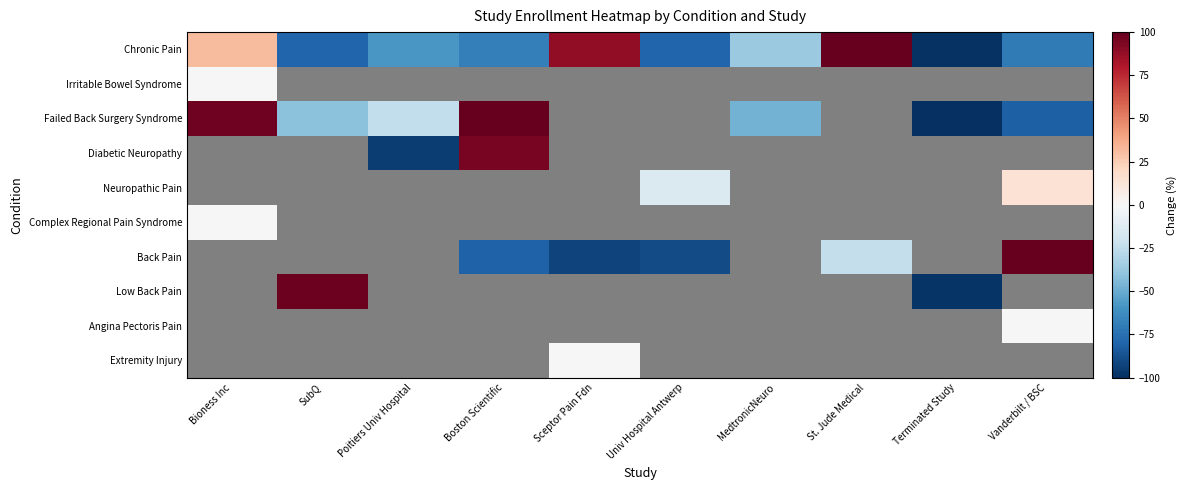

Which series has the largest total across all categories?

Chronic Pain